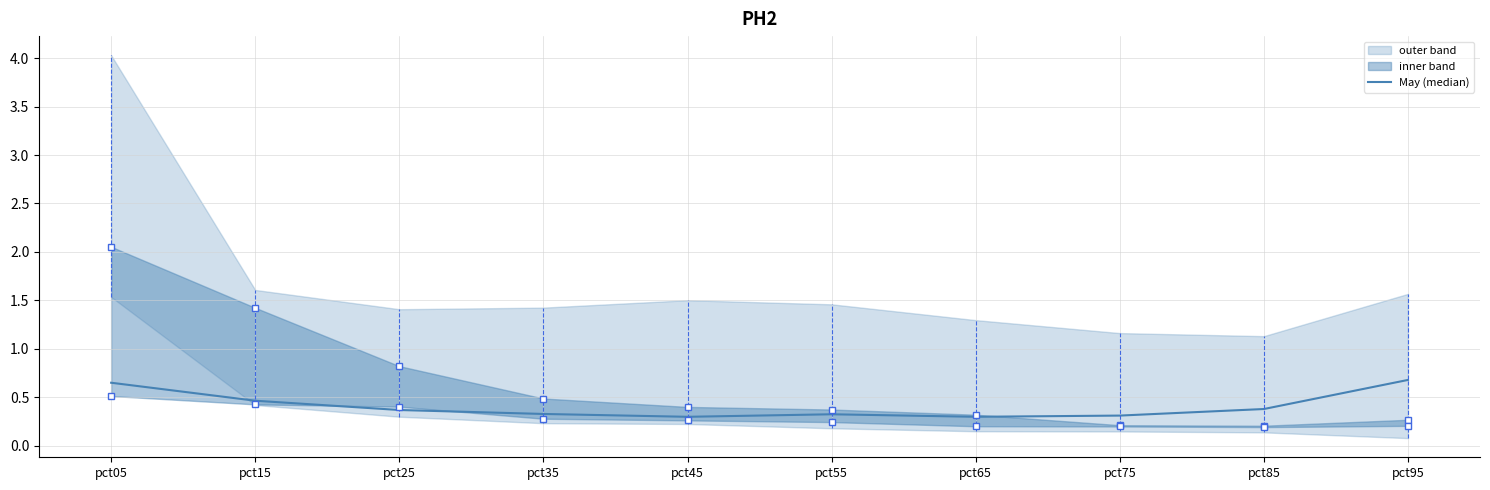

What is the value of the 9th point from the left?

0.4